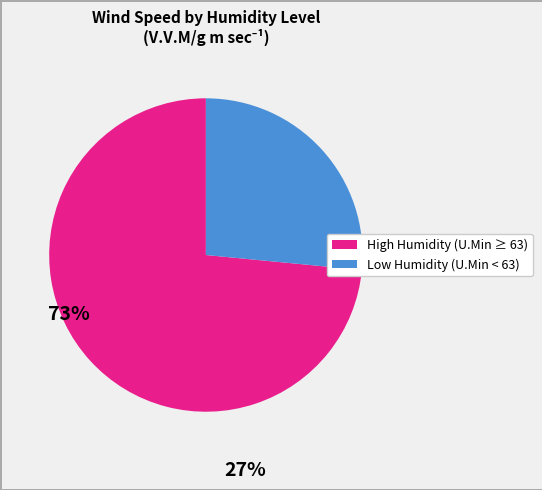

Is there any slice that represents more than half of the pie?

Yes